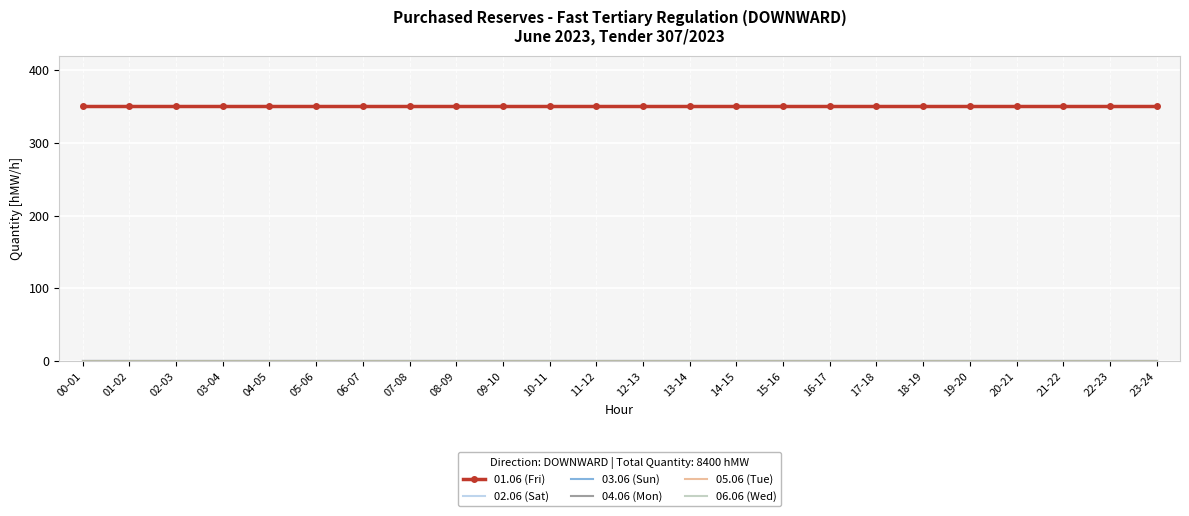

What is the average value of the 01.06 (Fri) series?

350